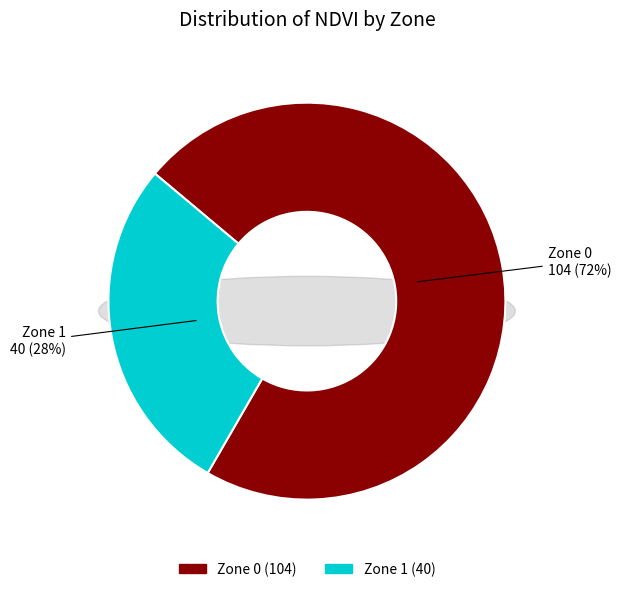

The Zone 1 slice represents 36% of the pie. True or false?

False